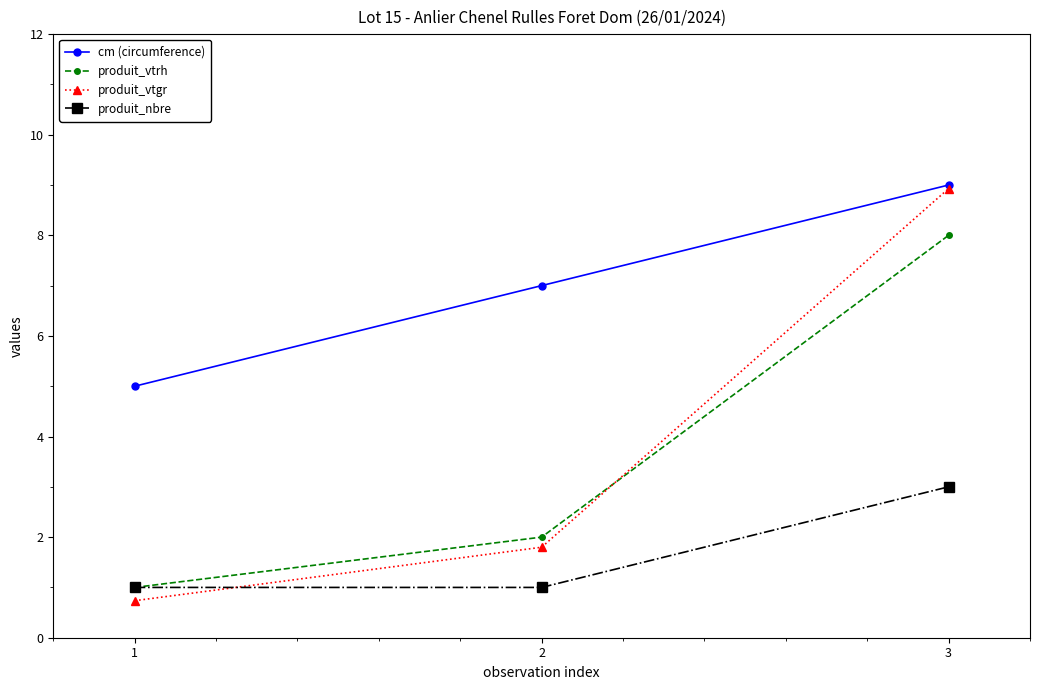

What is the average value of the produit_vtrh series?

3.7